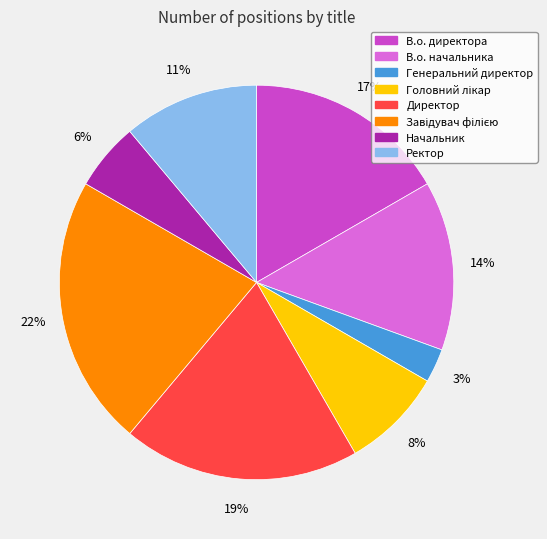

To the nearest percent, what is the difference between the В.о. директора and Начальник slice percentages?

11%